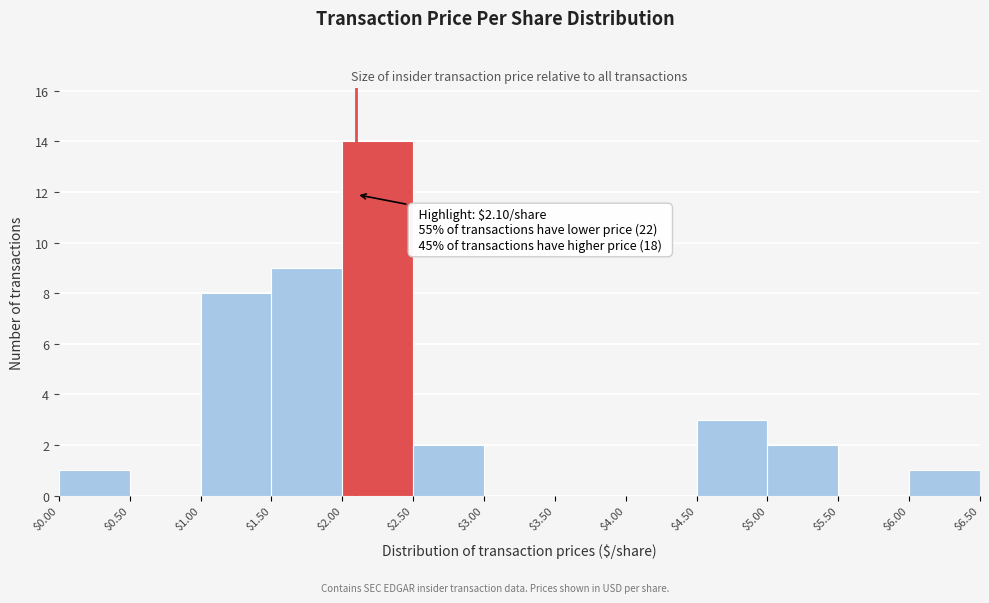

Over which range of the x-axis is the bar tallest?

$2.00 to $2.50